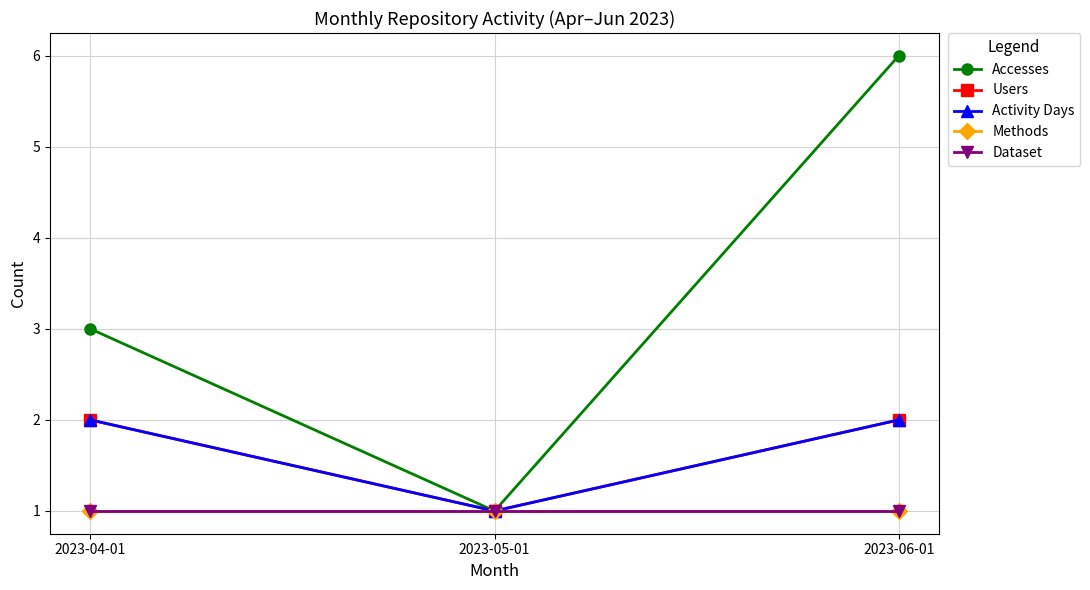

Is this an area chart (filled region under the line)?

No